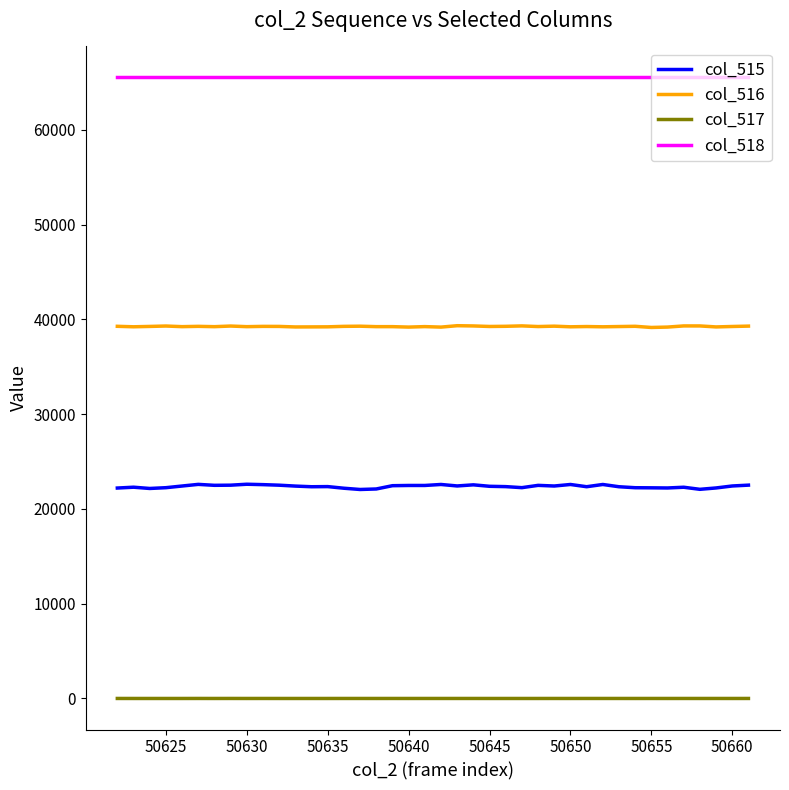

True or false: col_518 and col_516 cross at least once.

False